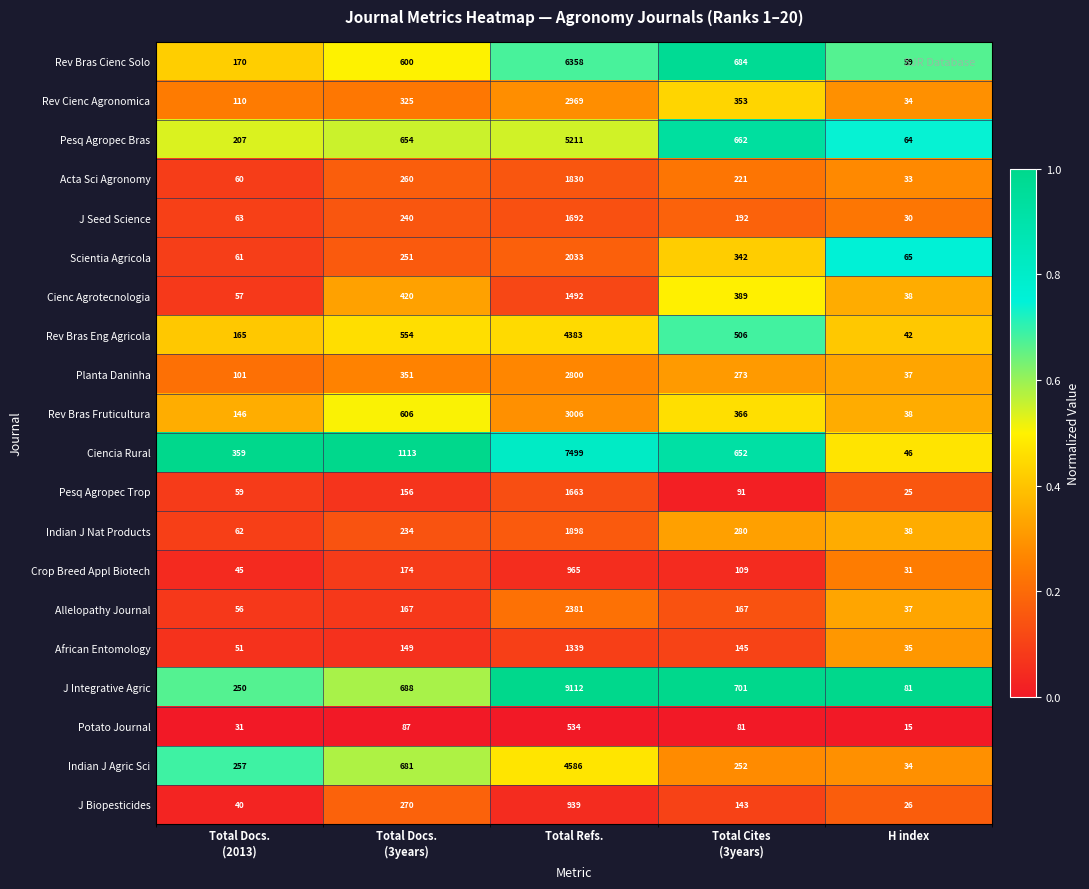

What is the difference between the maximum and minimum values in the Cienc Agrotecnologia series?

1454